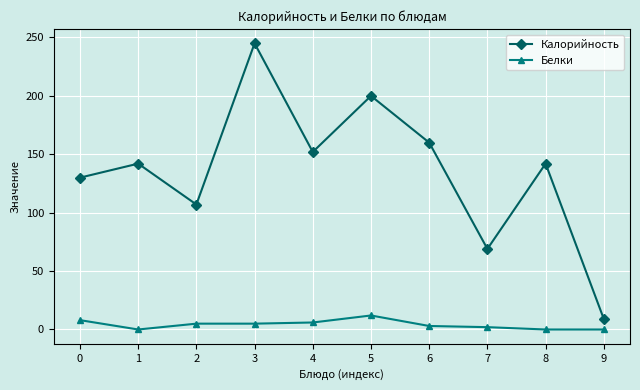

What is the sum of the Белки values at 3 and 2?

10